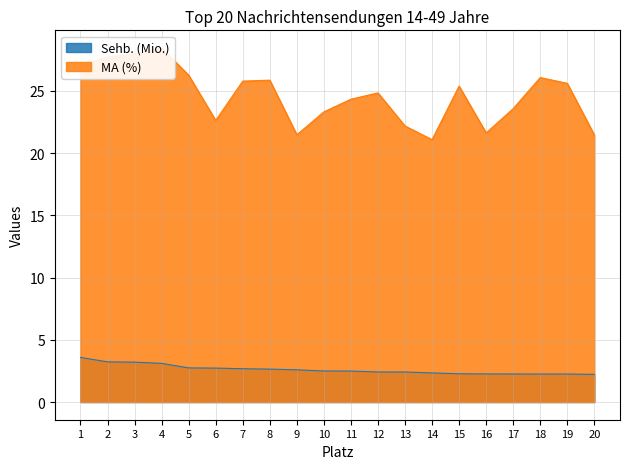

Which series has the largest total across all categories?

MA (%)